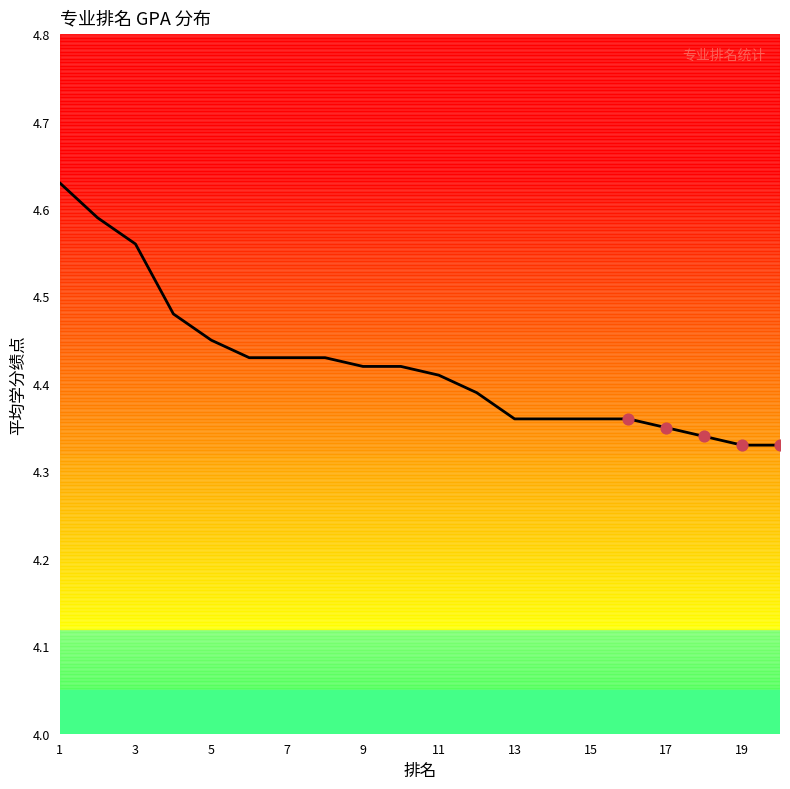

What is the difference between the maximum and minimum values?

0.3